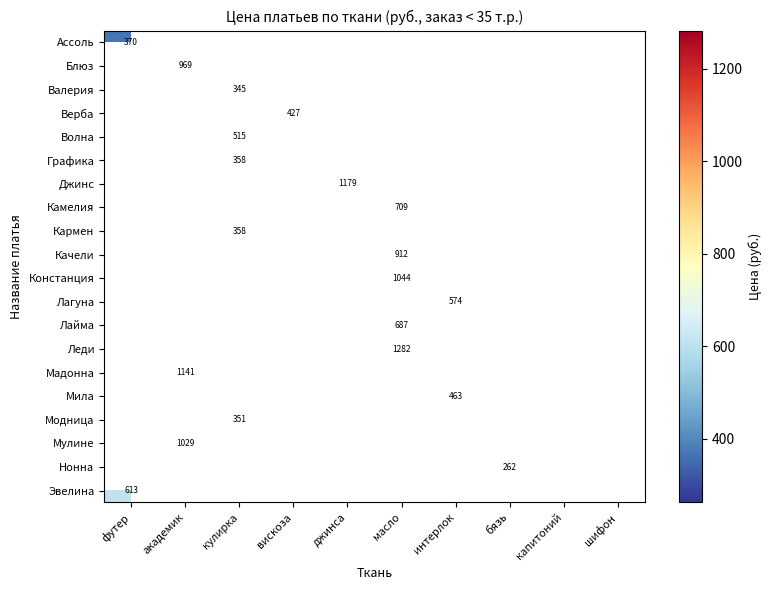

The value of Верба at вискоза is 291.2. True or false?

False